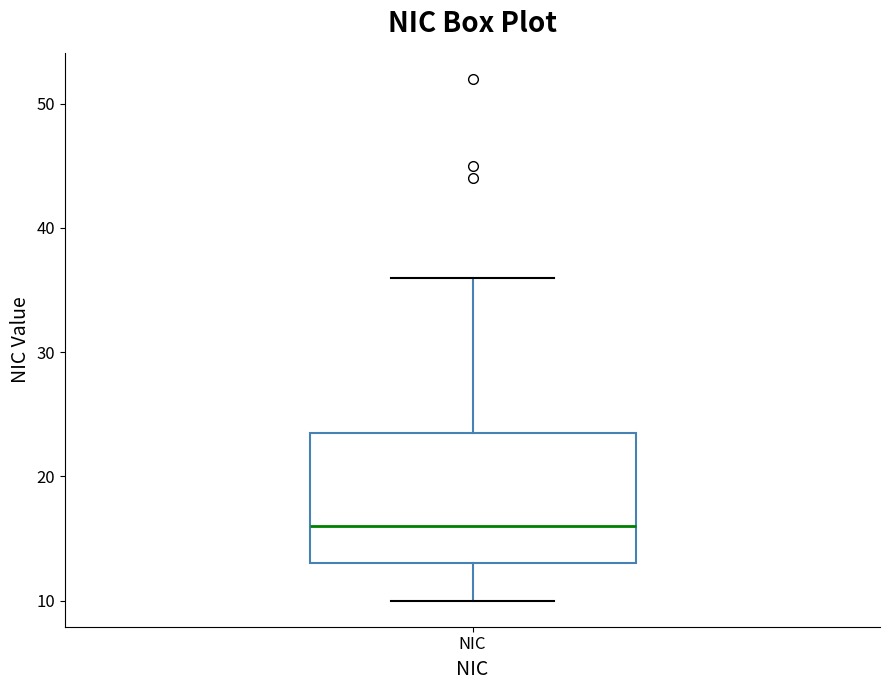

Transcribe this box plot: give where the median line is, the range the box spans, and where the two whiskers end, as read against the y-axis. The values are not printed on the chart, so give them approximately, as read against the axis.

median 16, box 13 to 24, whiskers 10 to 36